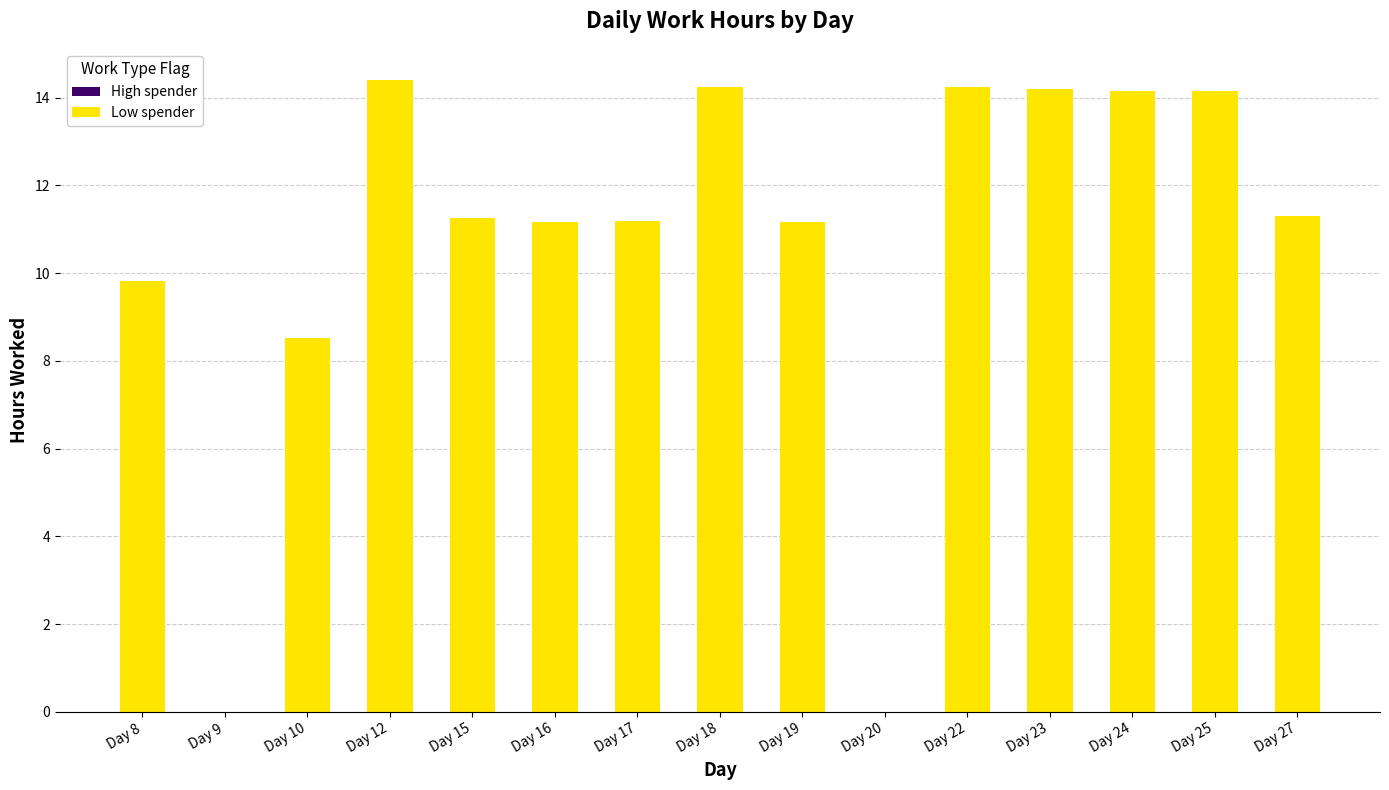

Reading left to right, transcribe all the data shown in this chart.

Day 8=9.8	Day 9=0.0	Day 10=8.5	Day 12=14.4	Day 15=11.3	Day 16=11.2	Day 17=11.2	Day 18=14.2	Day 19=11.2	Day 20=0.0	Day 22=14.2	Day 23=14.2	Day 24=14.2	Day 25=14.2	Day 27=11.3